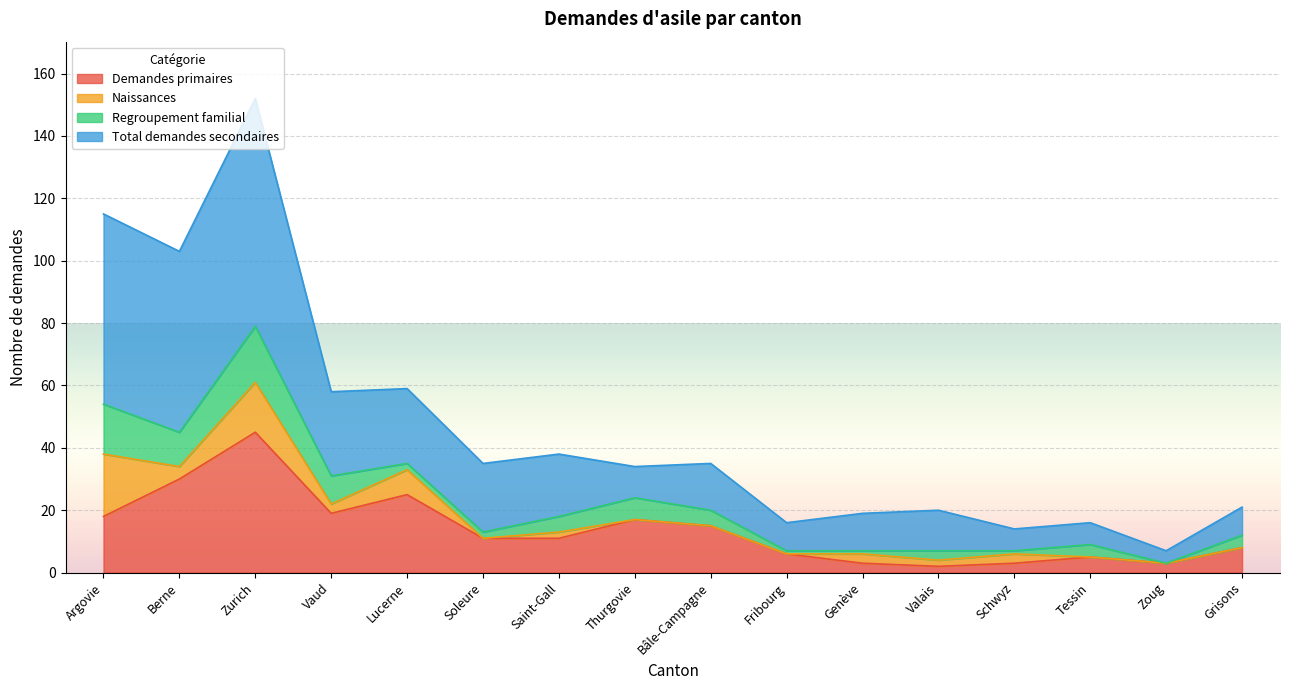

What is the label of the 13th point from the left?

Schwyz